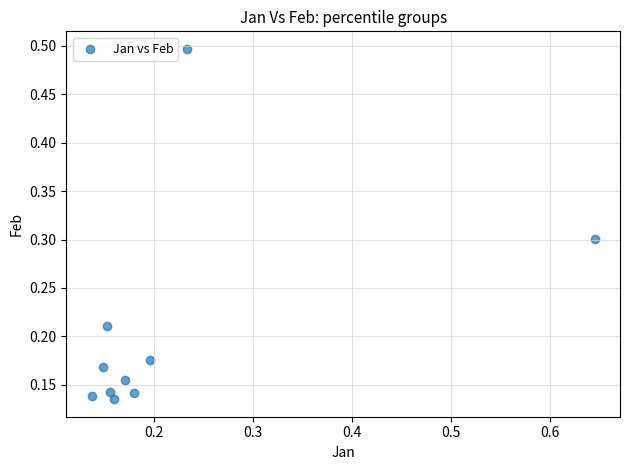

What is the range of Y values (max minus min)?

0.4